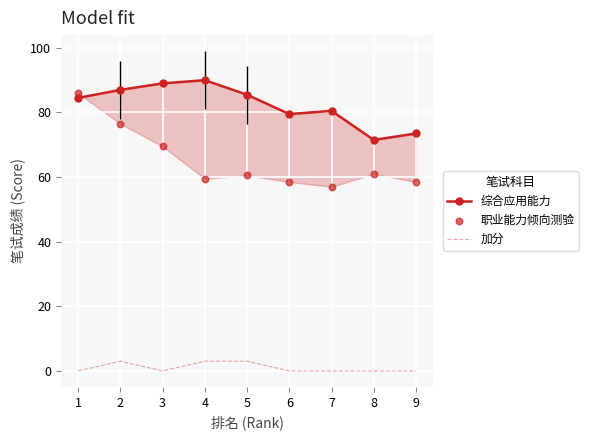

Which series has the largest total across all categories?

综合应用能力